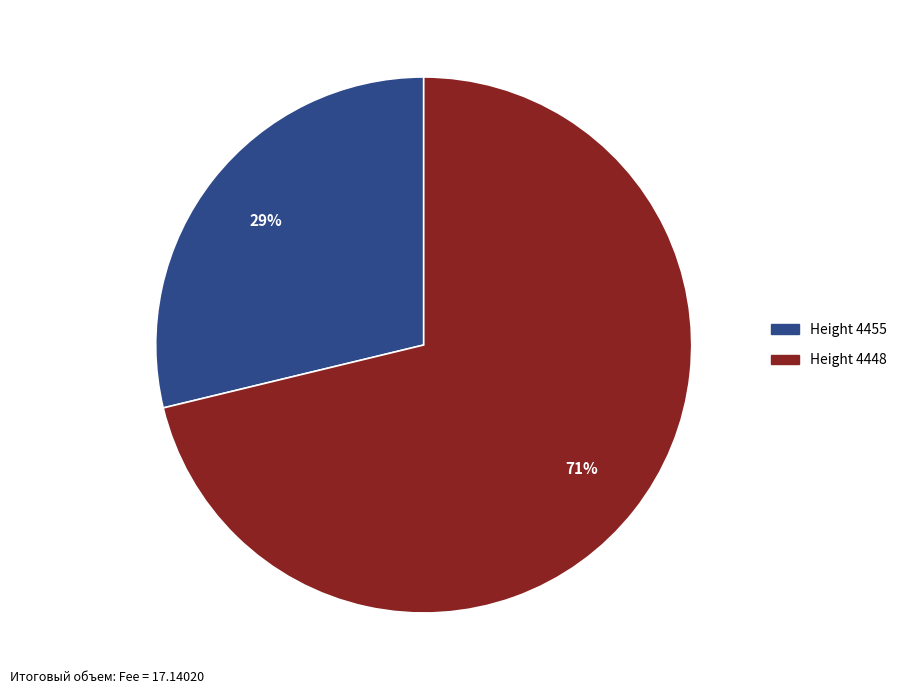

Is there any slice that represents more than half of the pie?

Yes